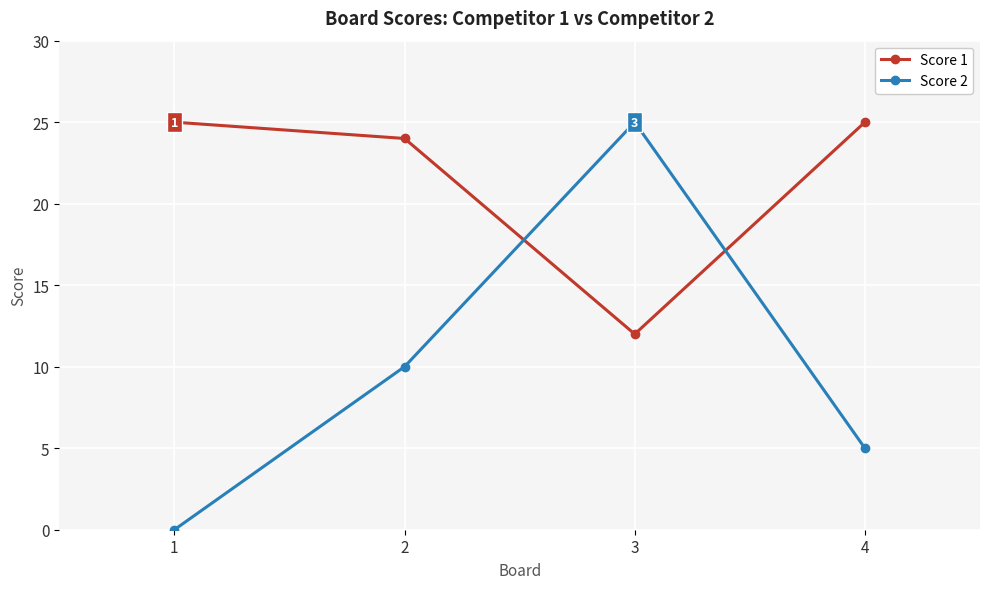

Which series ends up on top after the final intersection of Score 2 and Score 1?

Score 1